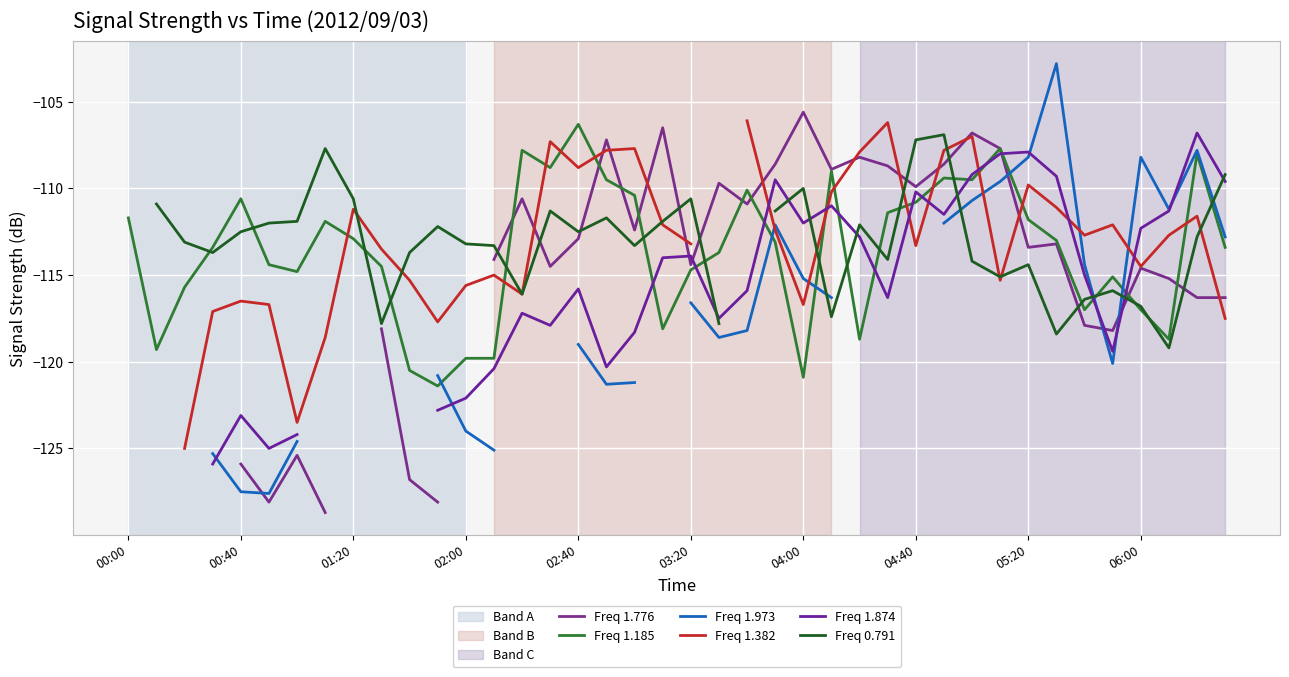

What is the minimum value shown in the chart?

-128.7